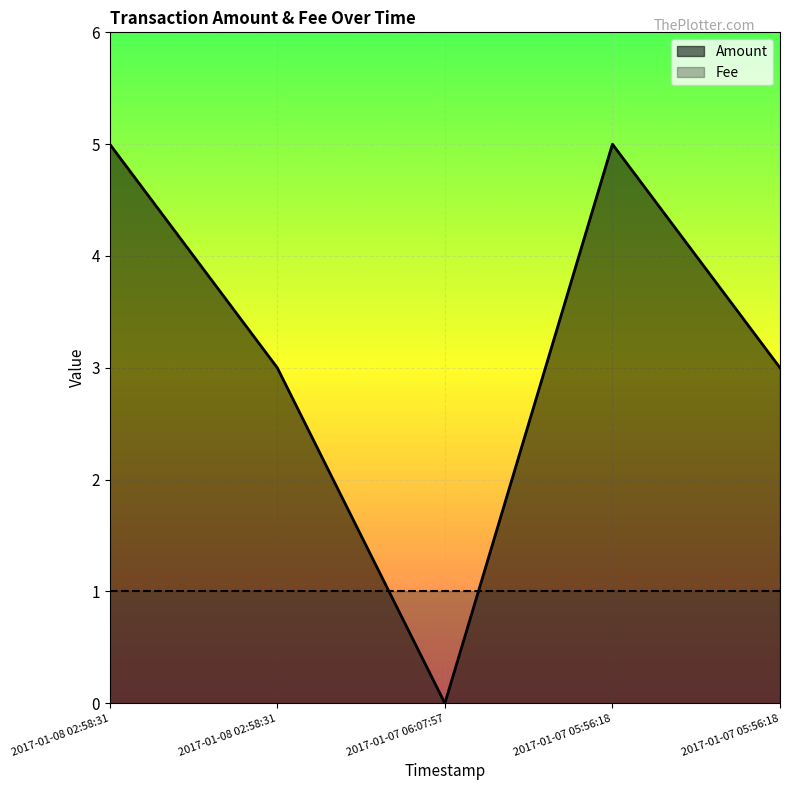

Is it true that the value at 2017-01-07 05:56:18 is 2?

False